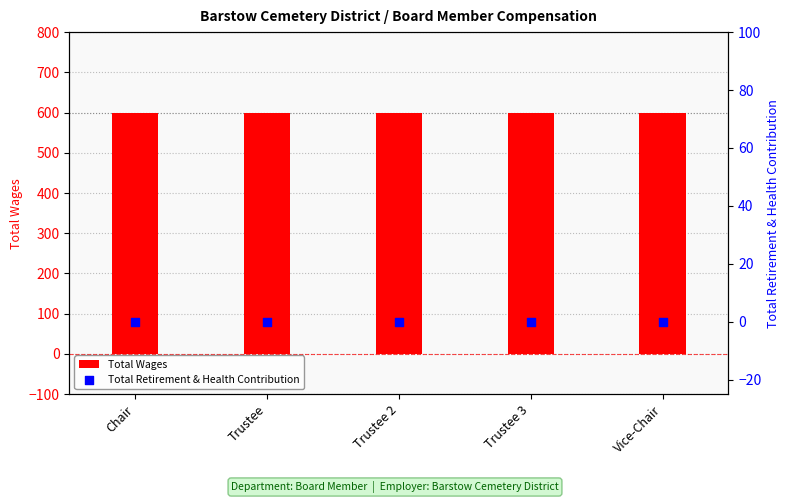

Which series has the largest total across all categories?

Total Wages